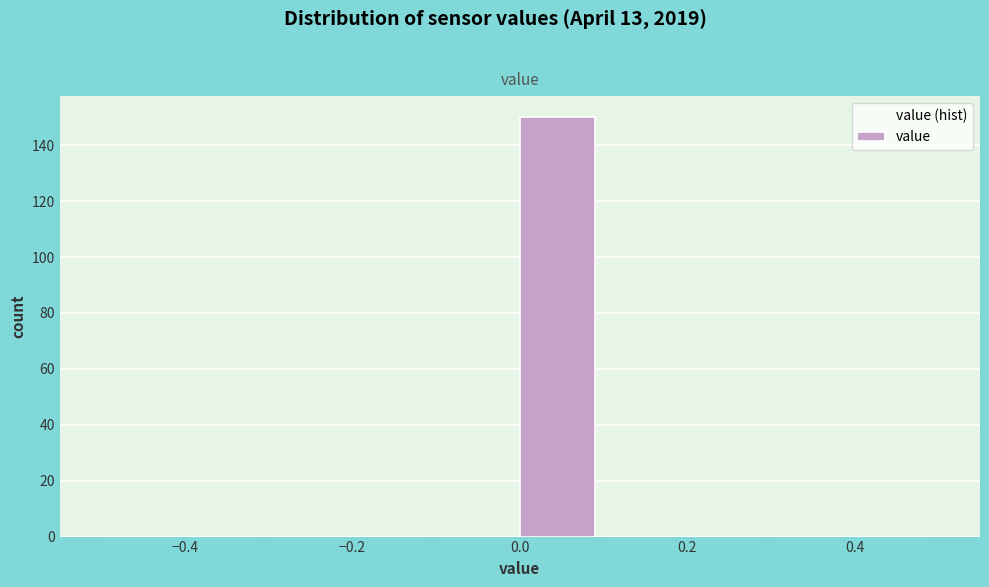

Reading left to right, transcribe this chart: for each bar, give the range it covers on the x-axis and its height. The values are not printed on the chart, so give them approximately, as read against the axis.

-0.5 to -0.4: 0
-0.4 to -0.3: 0
-0.3 to -0.2: 0
-0.2 to -0.1: 0
-0.1 to 0.0: 0
0.0 to 0.1: 150
0.1 to 0.2: 0
0.2 to 0.3: 0
0.3 to 0.4: 0
0.4 to 0.5: 0